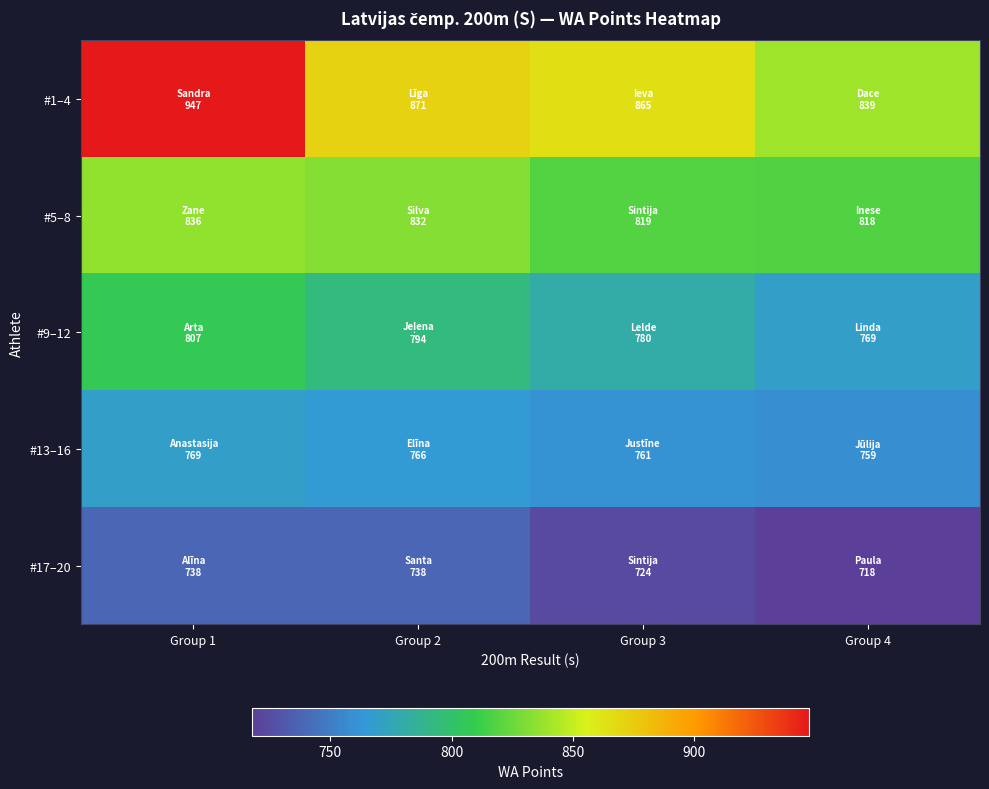

Reading left to right, extract all data points from this chart.

#1–4: Group 1=947	Group 2=871	Group 3=865	Group 4=839
#5–8: Group 1=836	Group 2=832	Group 3=819	Group 4=818
#9–12: Group 1=807	Group 2=794	Group 3=780	Group 4=769
#13–16: Group 1=769	Group 2=766	Group 3=761	Group 4=759
#17–20: Group 1=738	Group 2=738	Group 3=724	Group 4=718